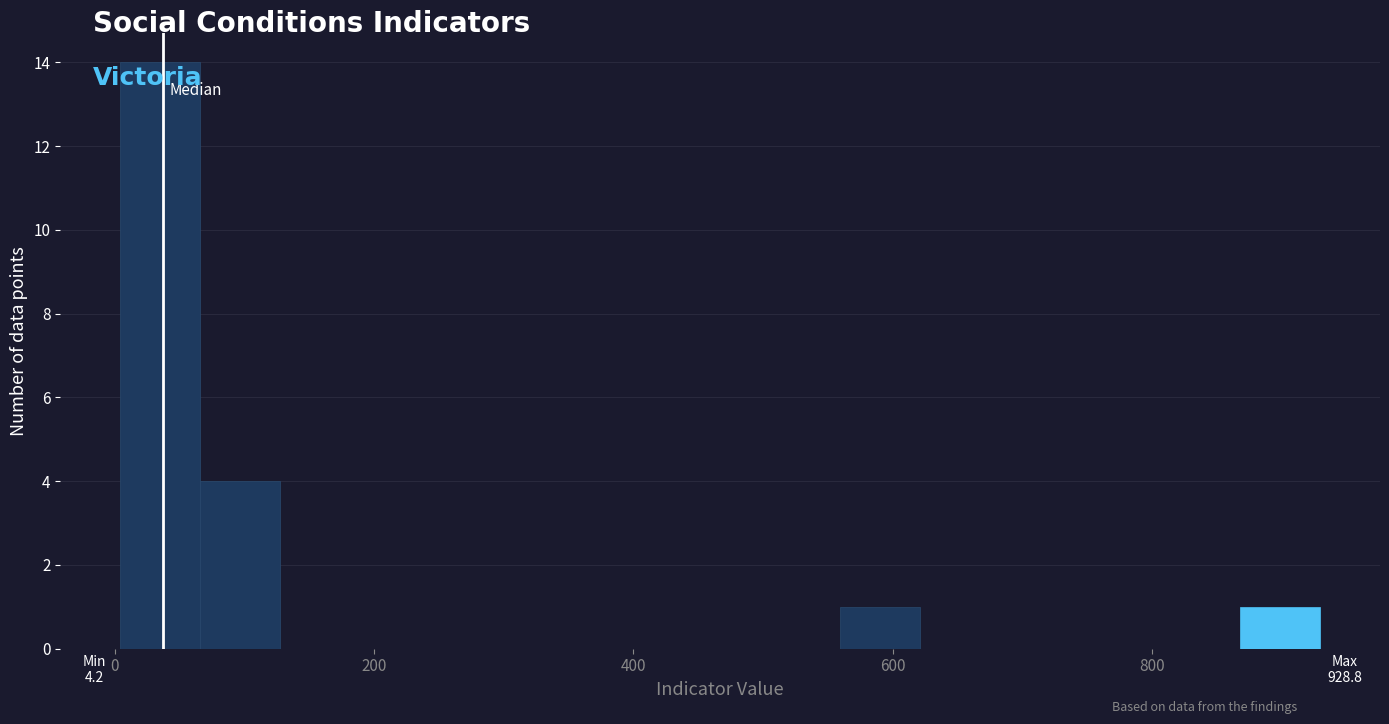

Around what value on the x-axis is the tallest bar? Give the approximate position of its centre, as read against the axis.

40